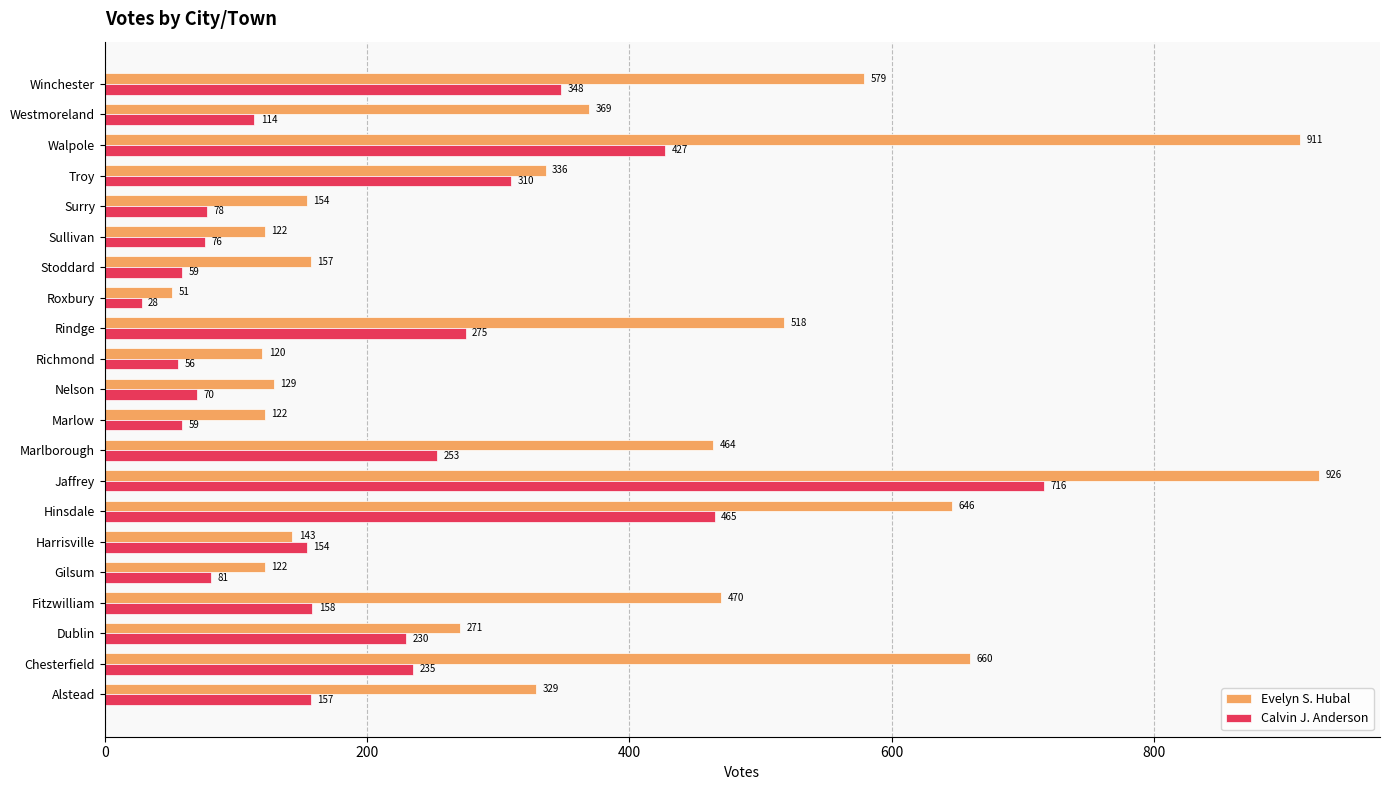

At which category is the sum across all series the highest?

Jaffrey